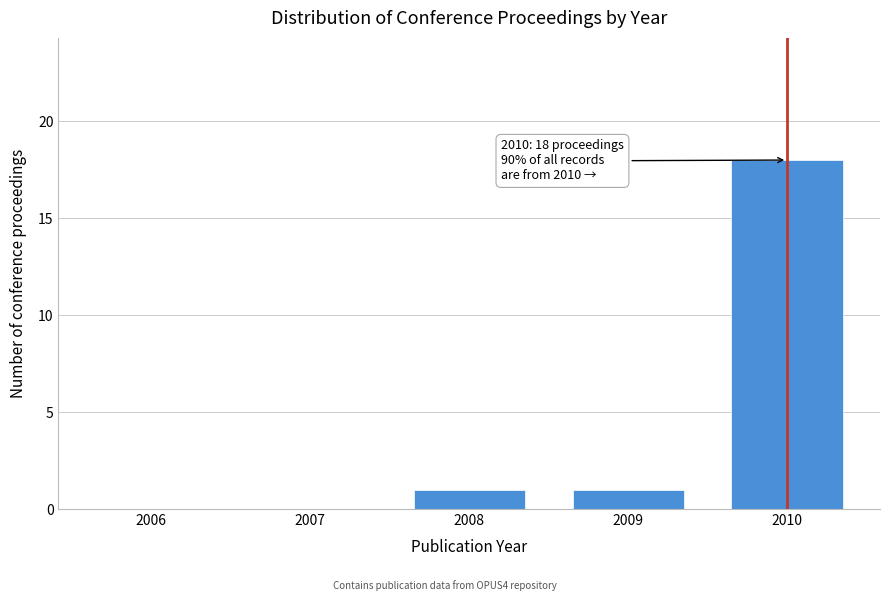

Reading right to left, what are all the values shown in this chart?

2010=18	2009=1	2008=1	2007=0	2006=0